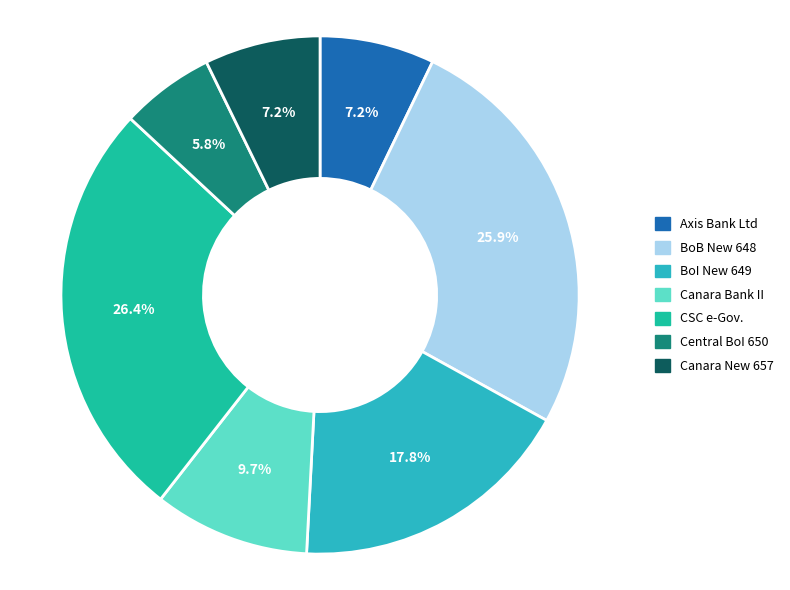

What percentage is the Axis Bank Ltd slice, to the nearest percent?

7%